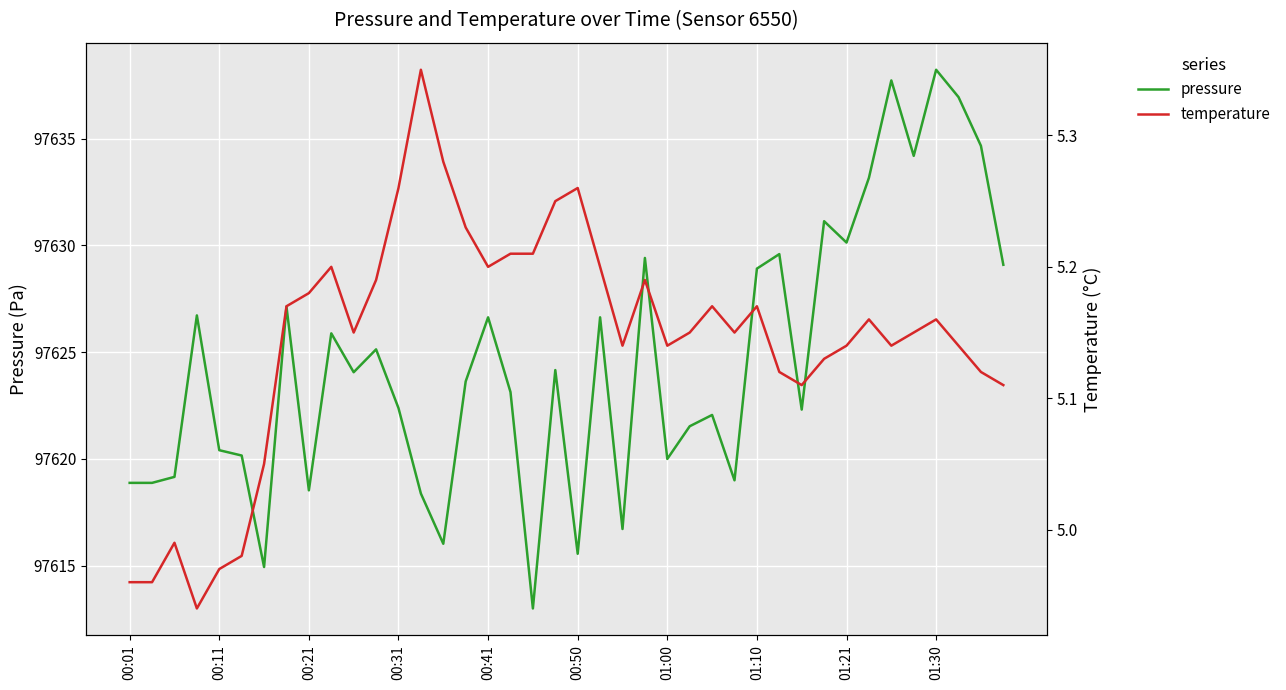

What is the average value of the temperature series?

5.1